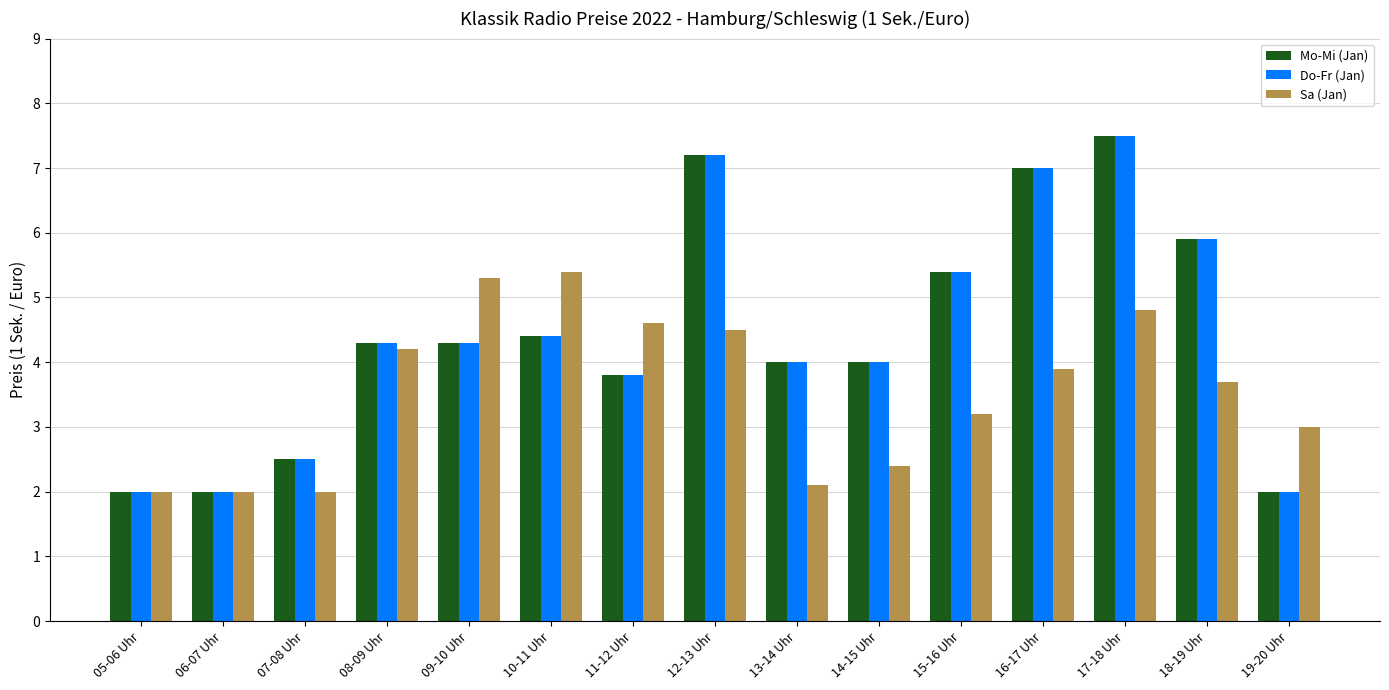

Reading left to right, extract all data points from this chart.

Mo-Mi (Jan): 05-06 Uhr=2.0	06-07 Uhr=2.0	07-08 Uhr=2.5	08-09 Uhr=4.3	09-10 Uhr=4.3	10-11 Uhr=4.4	11-12 Uhr=3.8	12-13 Uhr=7.2	13-14 Uhr=4.0	14-15 Uhr=4.0	15-16 Uhr=5.4	16-17 Uhr=7.0	17-18 Uhr=7.5	18-19 Uhr=5.9	19-20 Uhr=2.0
Do-Fr (Jan): 05-06 Uhr=2.0	06-07 Uhr=2.0	07-08 Uhr=2.5	08-09 Uhr=4.3	09-10 Uhr=4.3	10-11 Uhr=4.4	11-12 Uhr=3.8	12-13 Uhr=7.2	13-14 Uhr=4.0	14-15 Uhr=4.0	15-16 Uhr=5.4	16-17 Uhr=7.0	17-18 Uhr=7.5	18-19 Uhr=5.9	19-20 Uhr=2.0
Sa (Jan): 05-06 Uhr=2.0	06-07 Uhr=2.0	07-08 Uhr=2.0	08-09 Uhr=4.2	09-10 Uhr=5.3	10-11 Uhr=5.4	11-12 Uhr=4.6	12-13 Uhr=4.5	13-14 Uhr=2.1	14-15 Uhr=2.4	15-16 Uhr=3.2	16-17 Uhr=3.9	17-18 Uhr=4.8	18-19 Uhr=3.7	19-20 Uhr=3.0